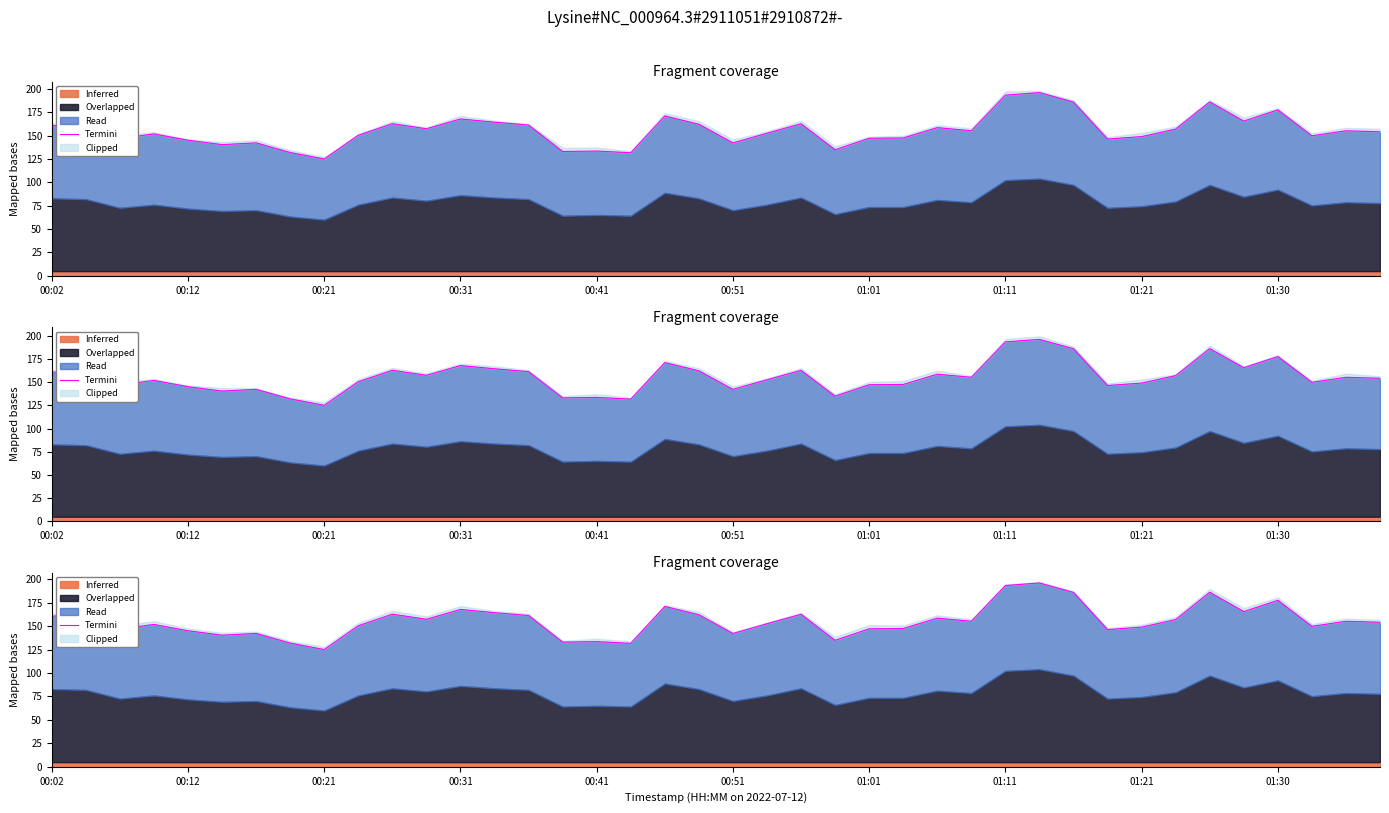

How many values exceed 155?

20